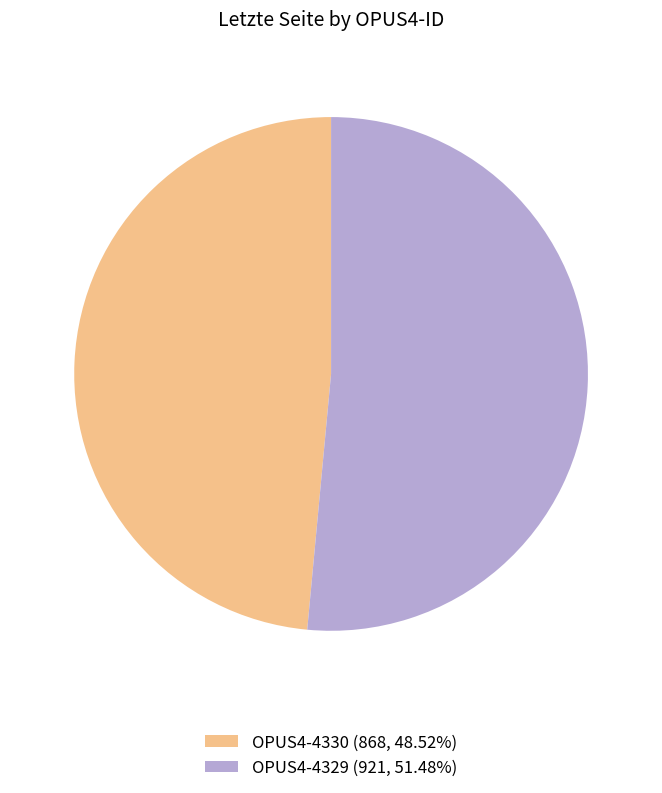

Does any single category account for the majority?

Yes